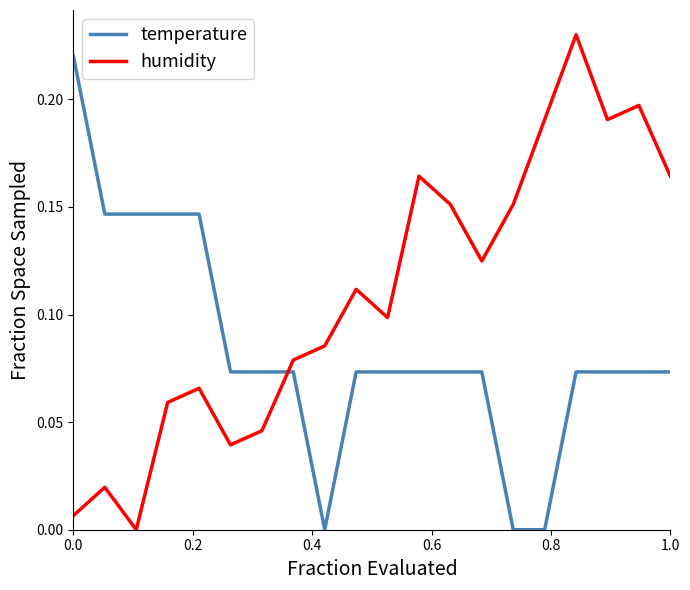

What is the sum of all humidity values?

2.2